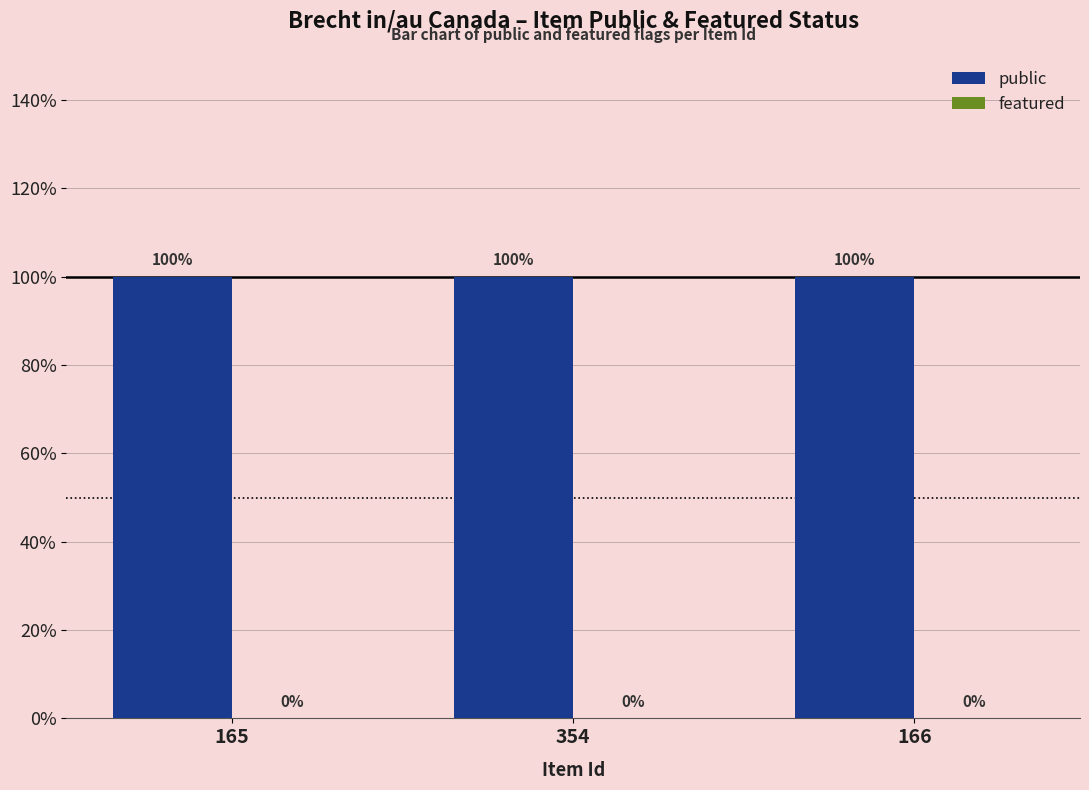

The featured series shows 0 at 166. True or false?

True